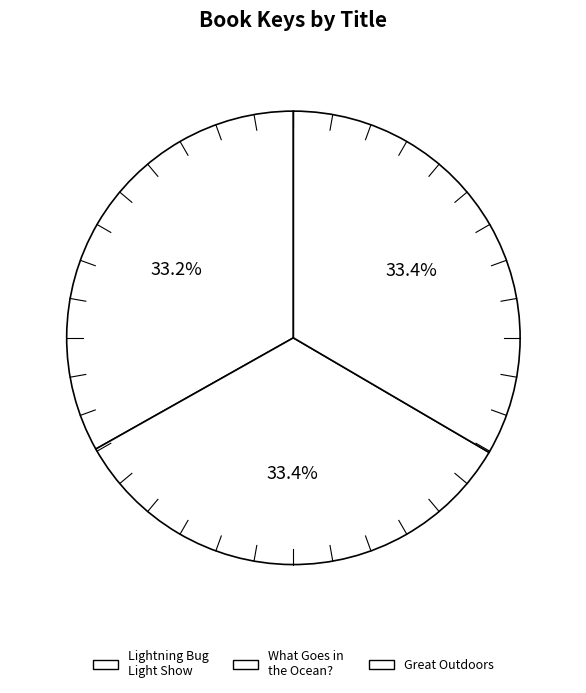

Which category has the biggest portion of the pie?

Great Outdoors (9781665956697)